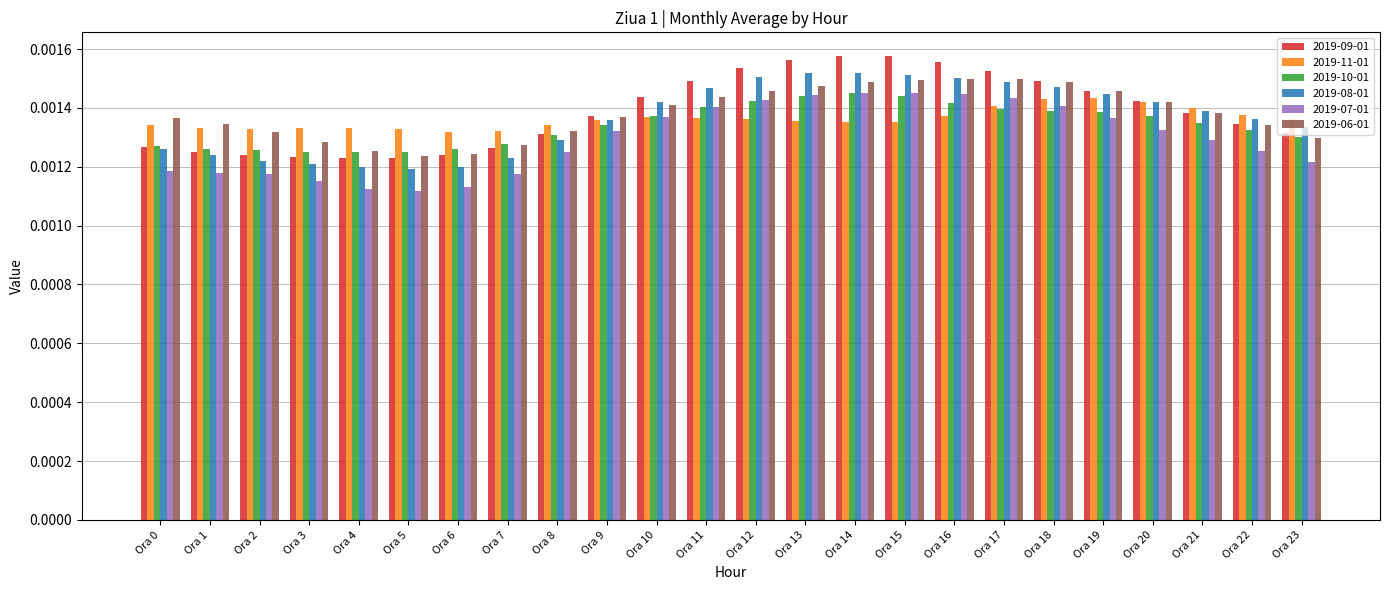

Is the value of 2019-11-01 at Ora 11 greater than the value of 2019-10-01 at Ora 1?

Yes